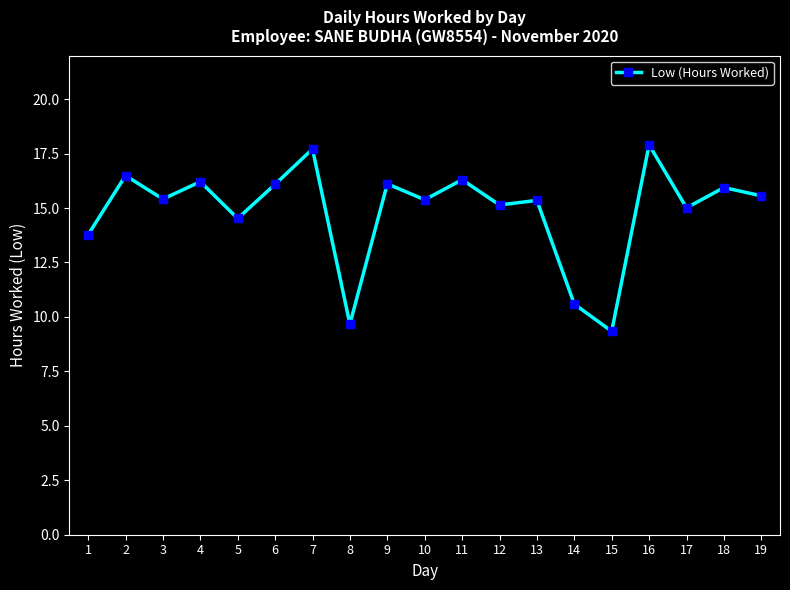

How many interior local valleys (lower than both neighbors) does the data have?

7